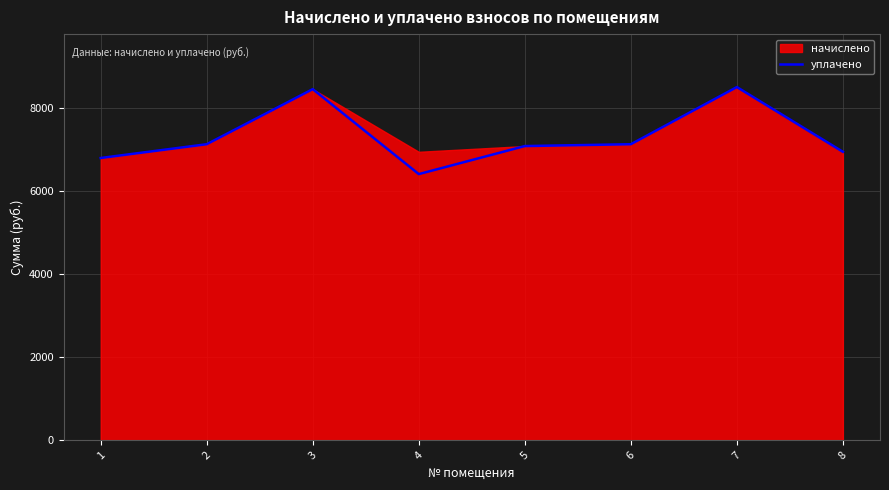

Count the number of values greater than 7120.

4